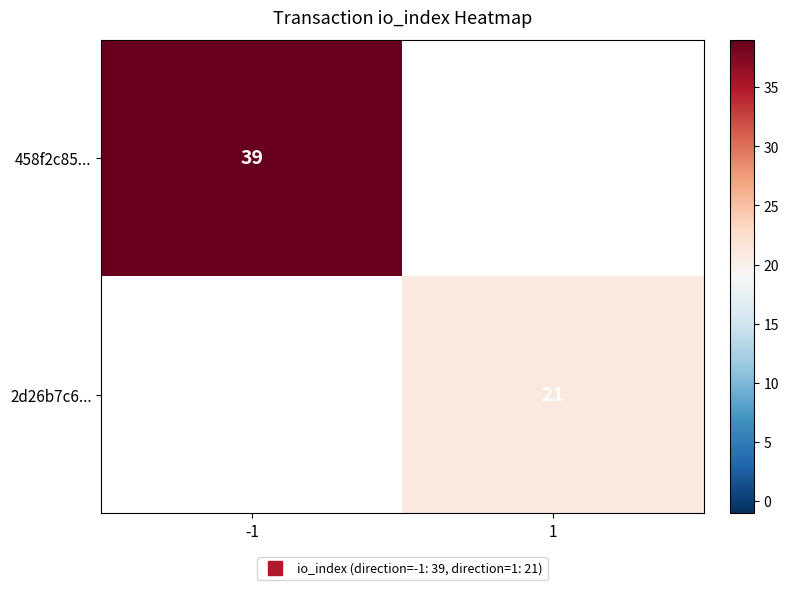

Which series has the widest spread of values?

458f2c85...